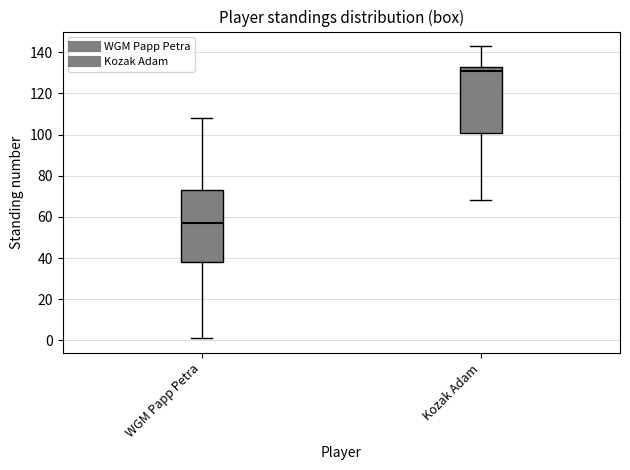

Comparing the boxes themselves (not the whiskers), which one is the tallest?

WGM Papp Petra